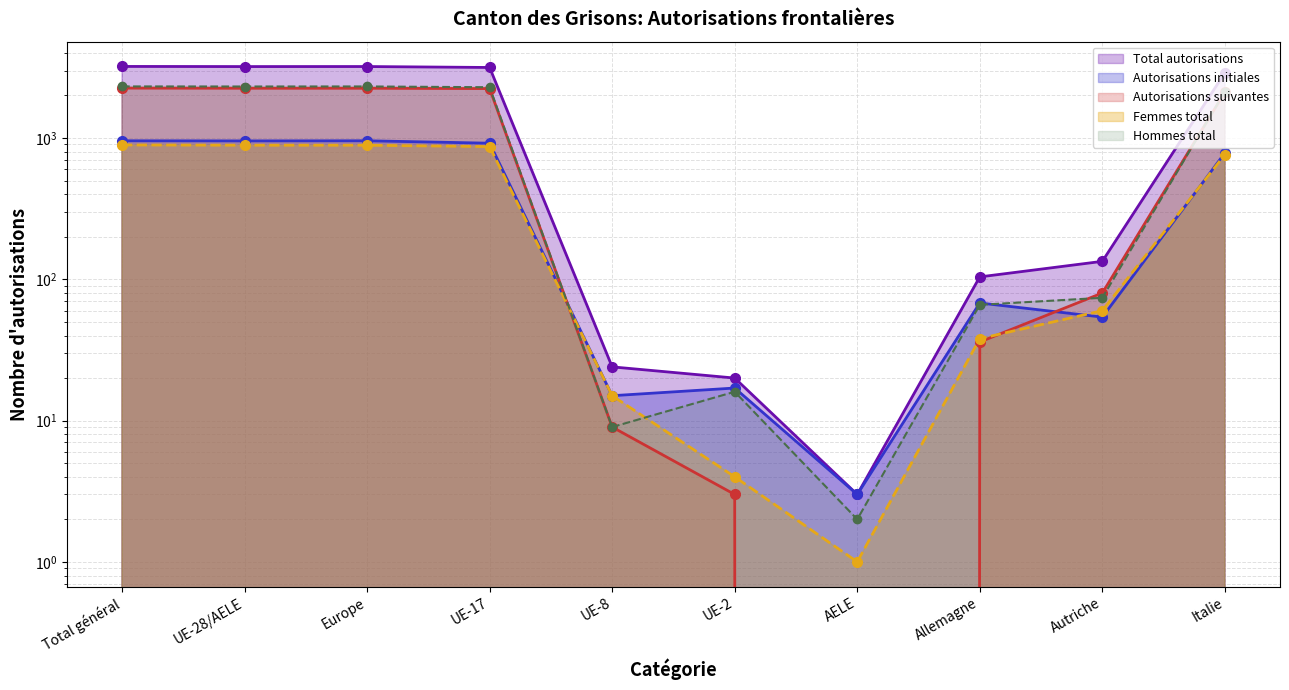

What is the difference between the maximum and minimum values in the Autorisations initiales series?

953